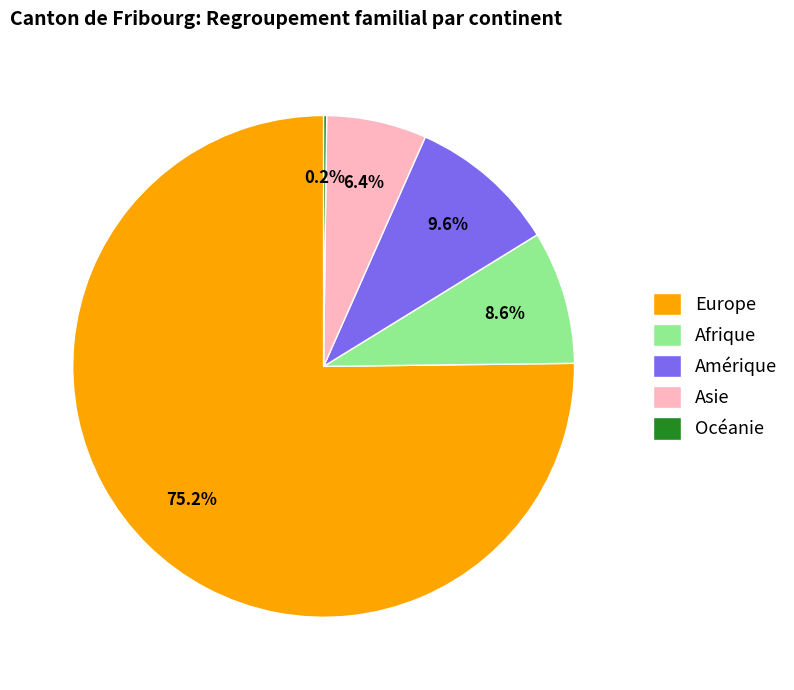

To the nearest percent, what is the difference between the Afrique and Europe slice percentages?

67%